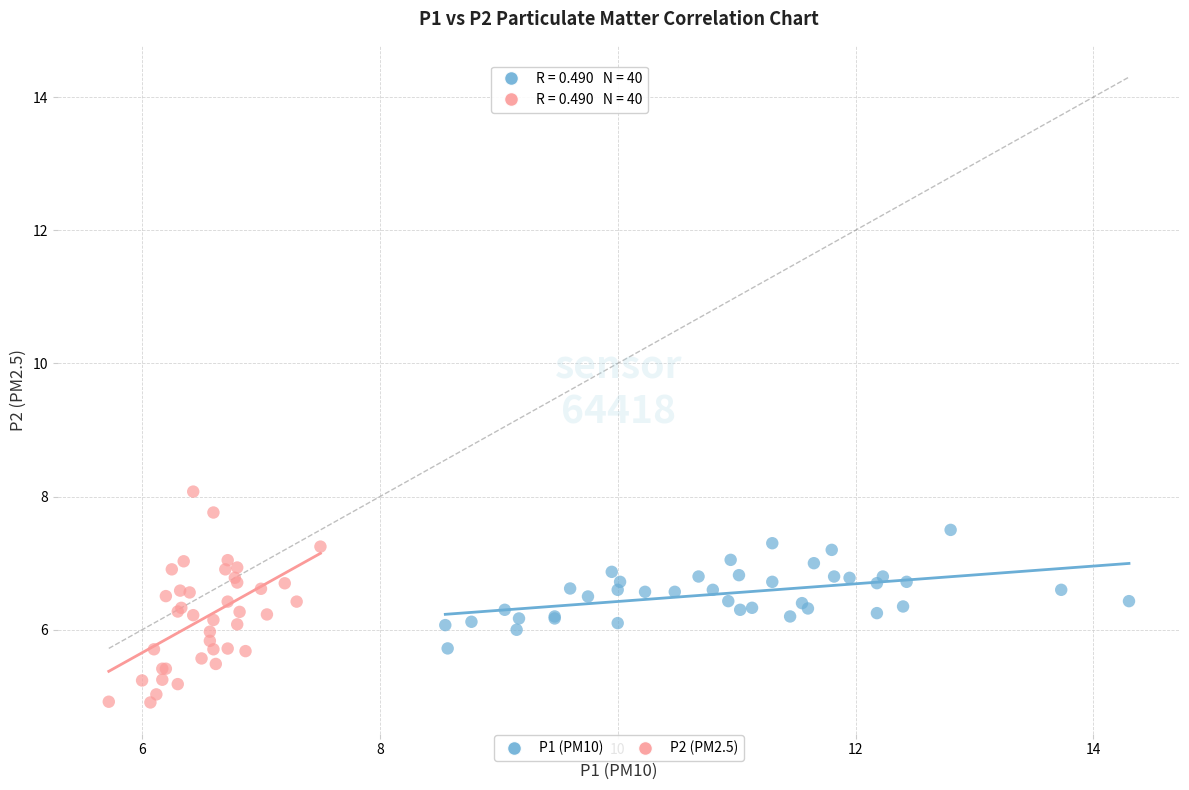

Which series reaches the maximum Y coordinate?

P2 (PM2.5)